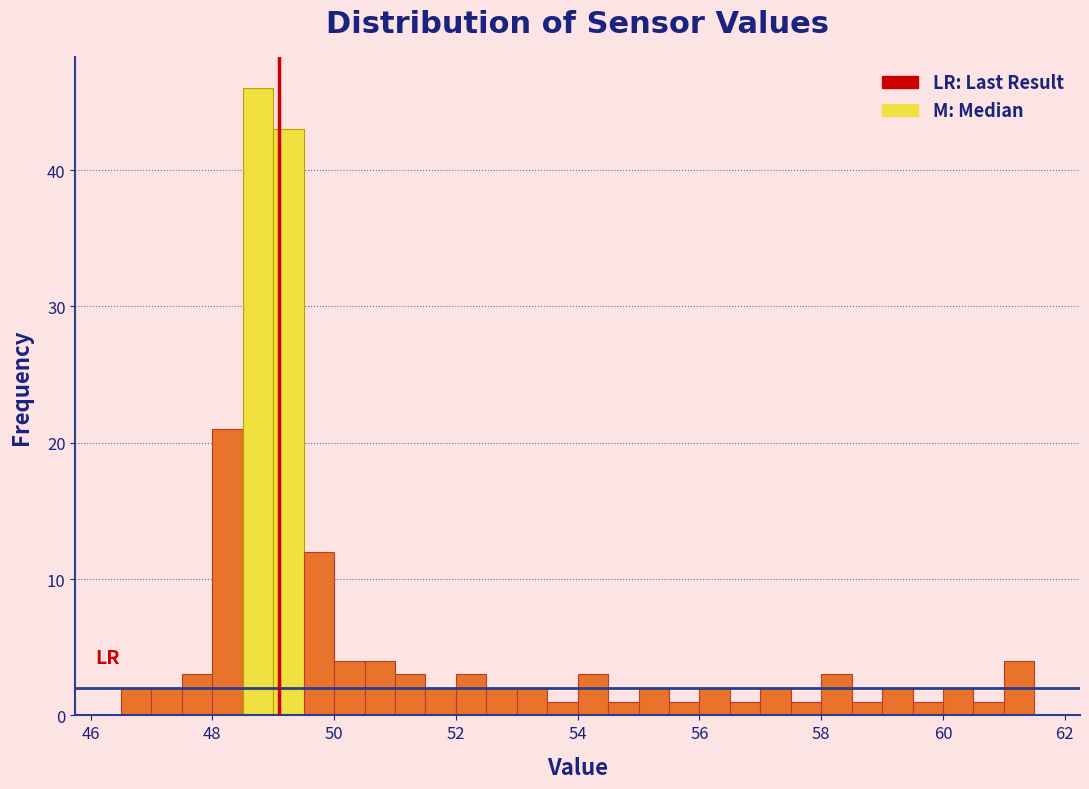

Read against the x-axis, roughly where is the centre of the tallest bar?

48.8